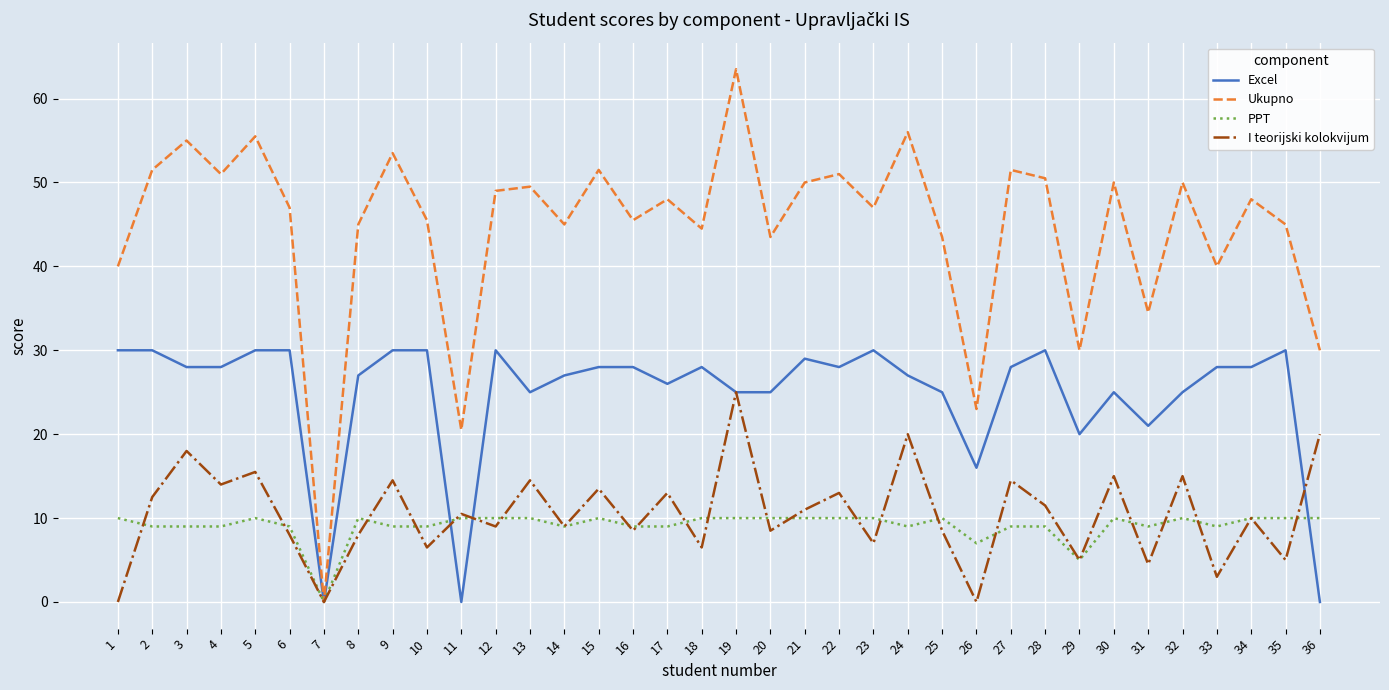

What are all the series names shown in the legend?

Excel, Ukupno, PPT, I teorijski kolokvijum